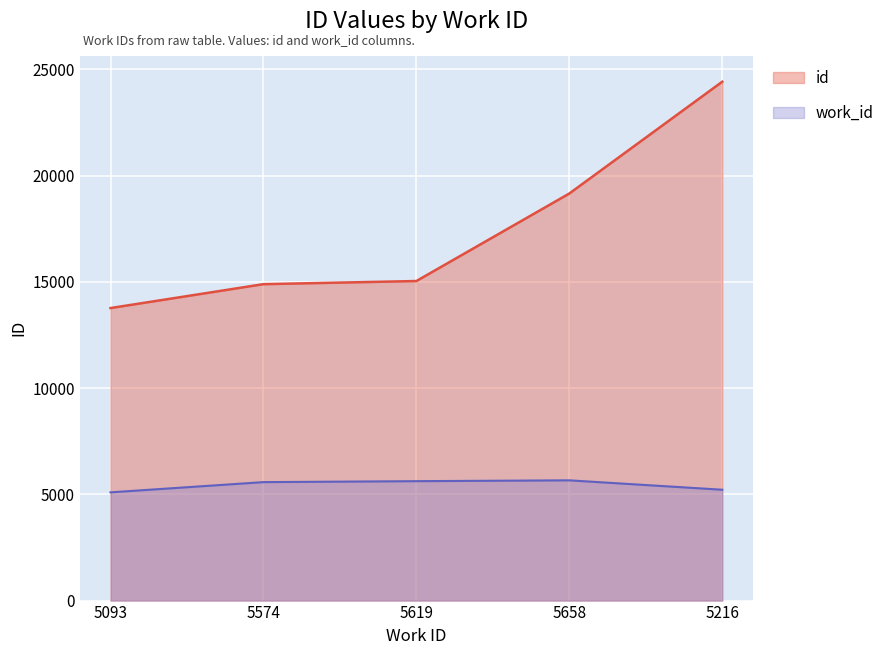

The value of id at 5658 is 19154. True or false?

True